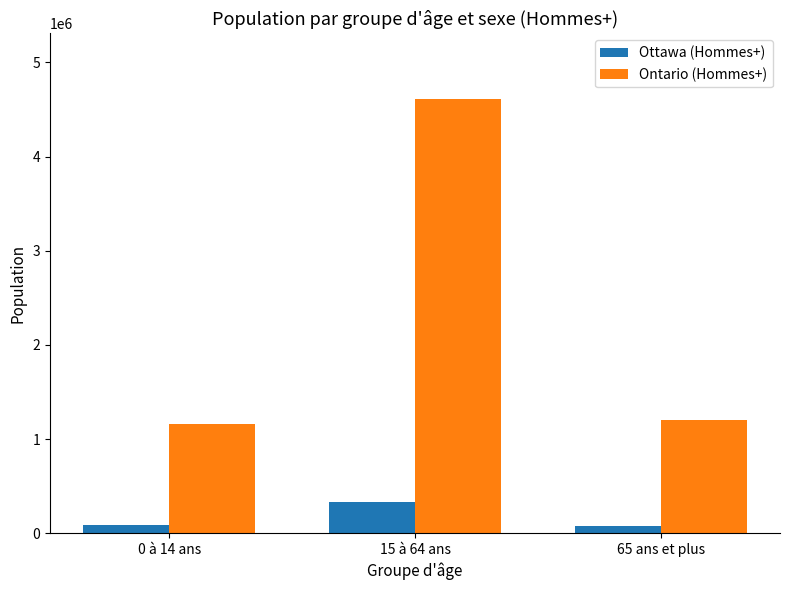

Which series has the largest range (max minus min)?

Ontario (Hommes+)